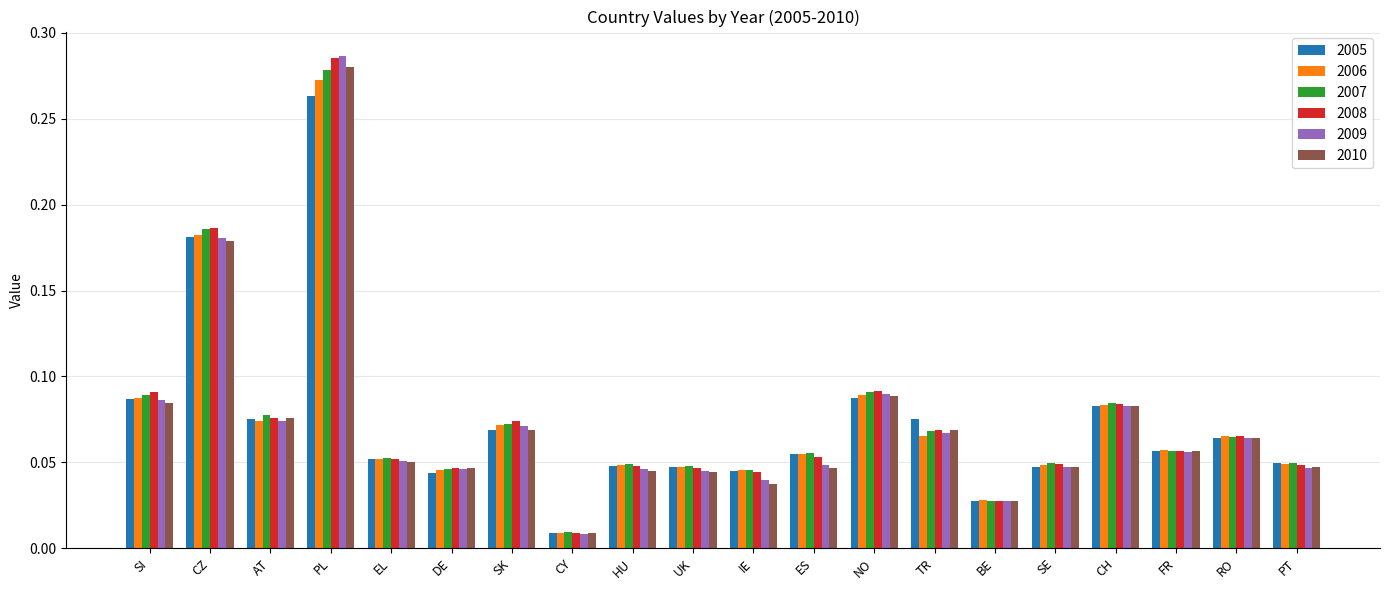

At which category is the sum across all series the highest?

PL